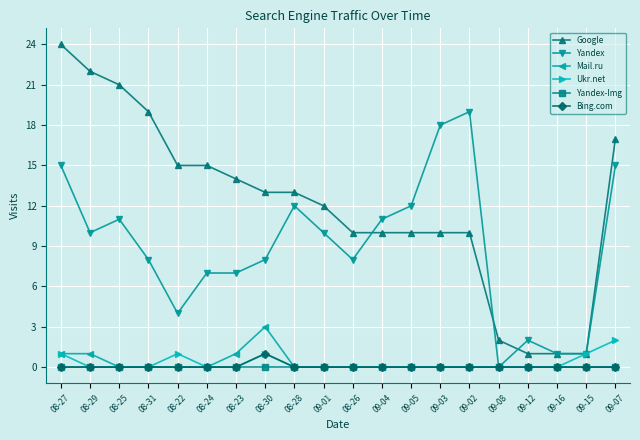

What is the approximate value of Yandex at 09-04, to the nearest 10?

10